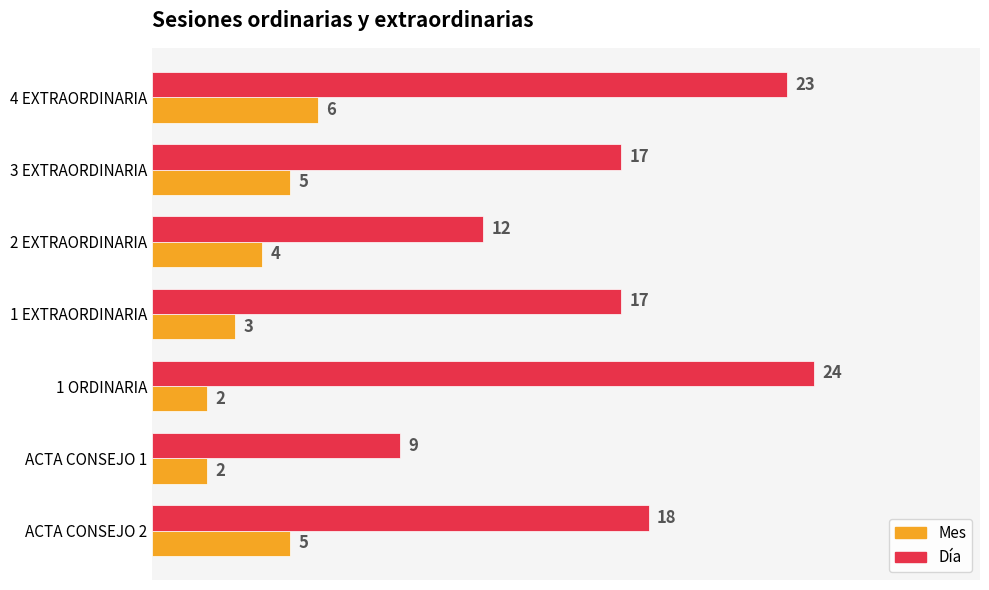

What is the sum of all Día values?

120